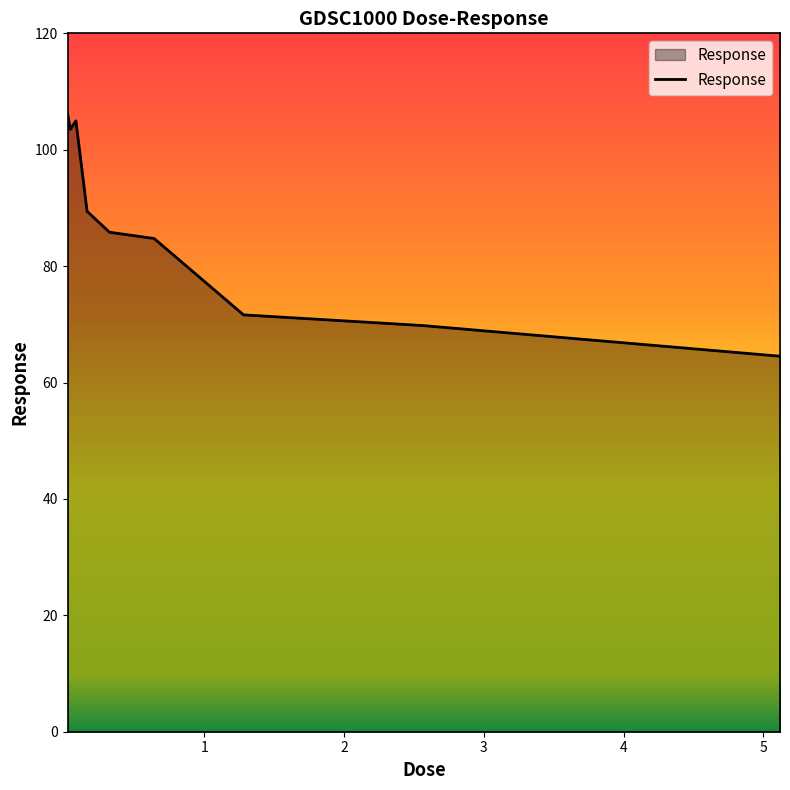

What is the minimum value shown in the chart?

64.5